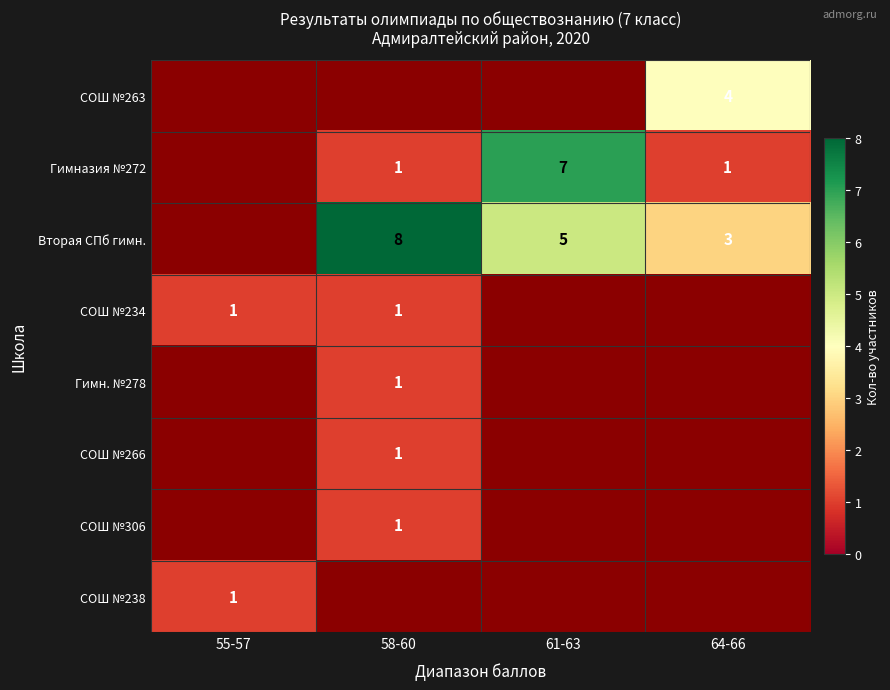

The Гимн. №278 series shows 2 at 58-60. True or false?

False